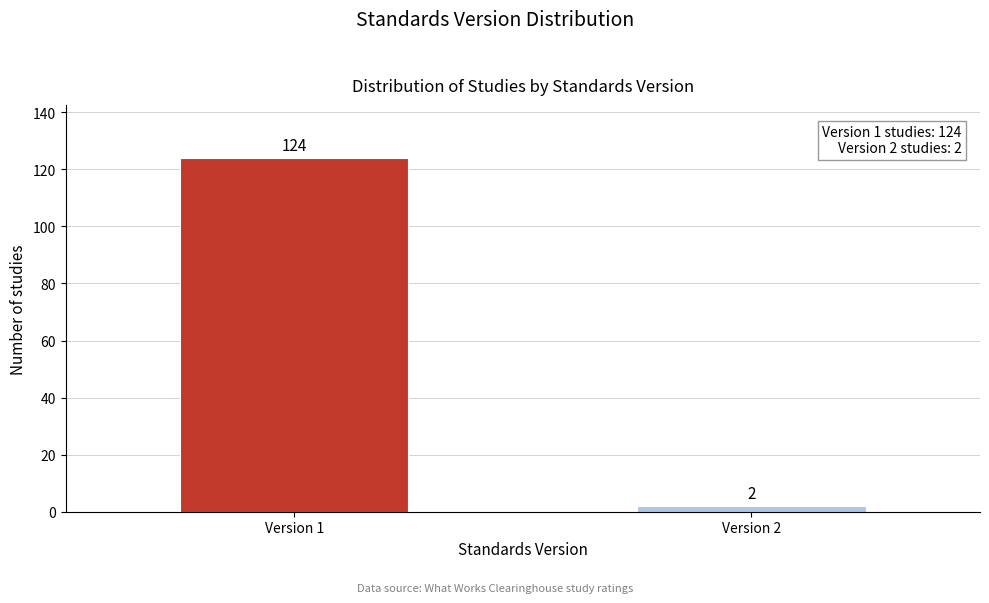

Reading left to right, extract all data points from this chart.

124	2